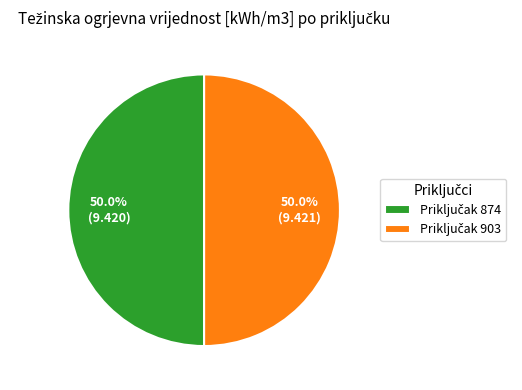

Rank the categories by value from highest to lowest.

903, 874